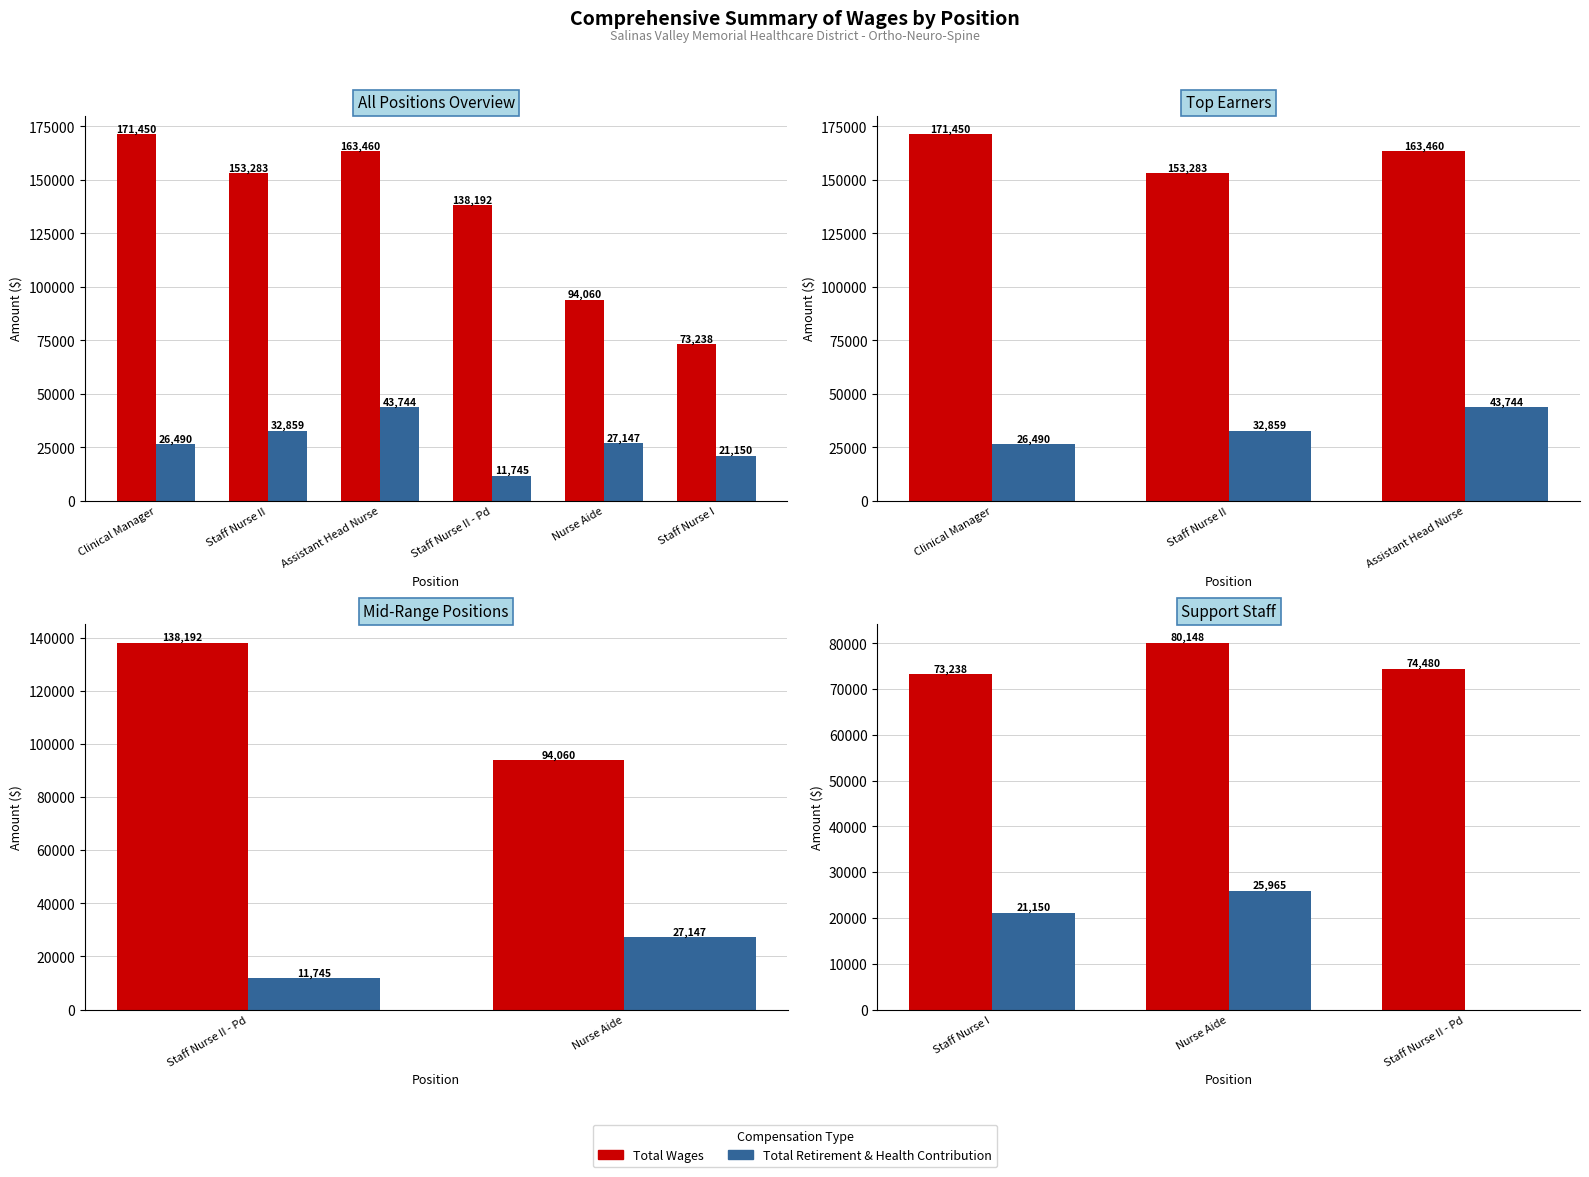

What is the average value of the Total Retirement & Health Contribution series?

15705